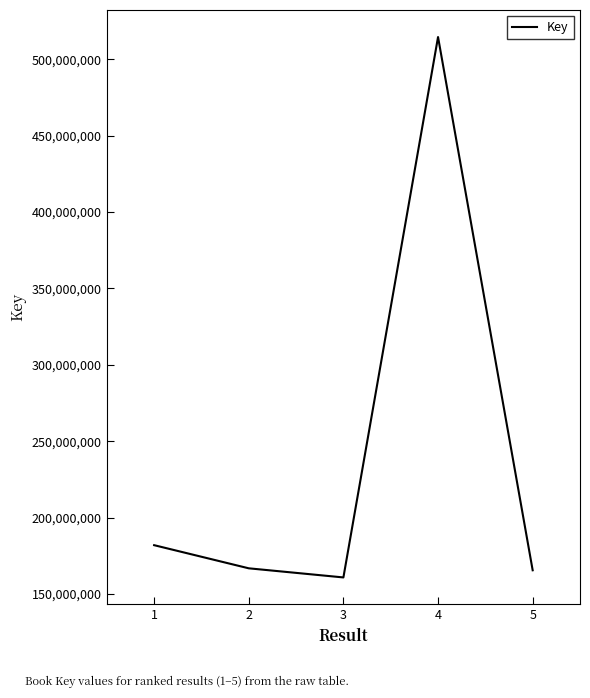

What is the difference between the maximum and second lowest values?

349062679